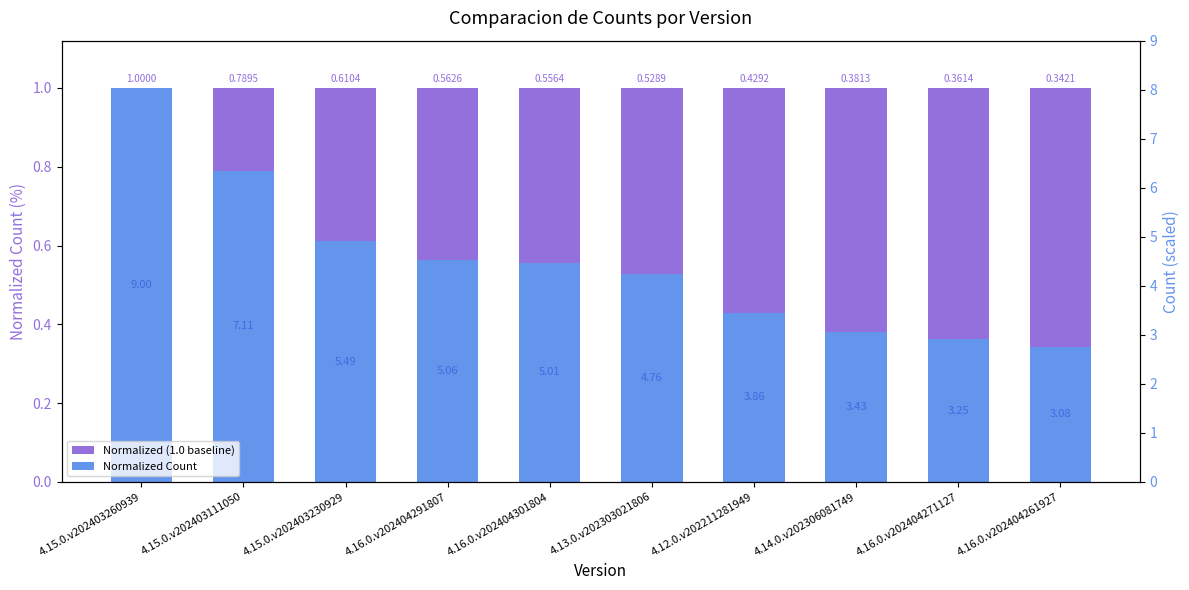

What is the total value across all series at 4.15.0.v202403260939?

2.0